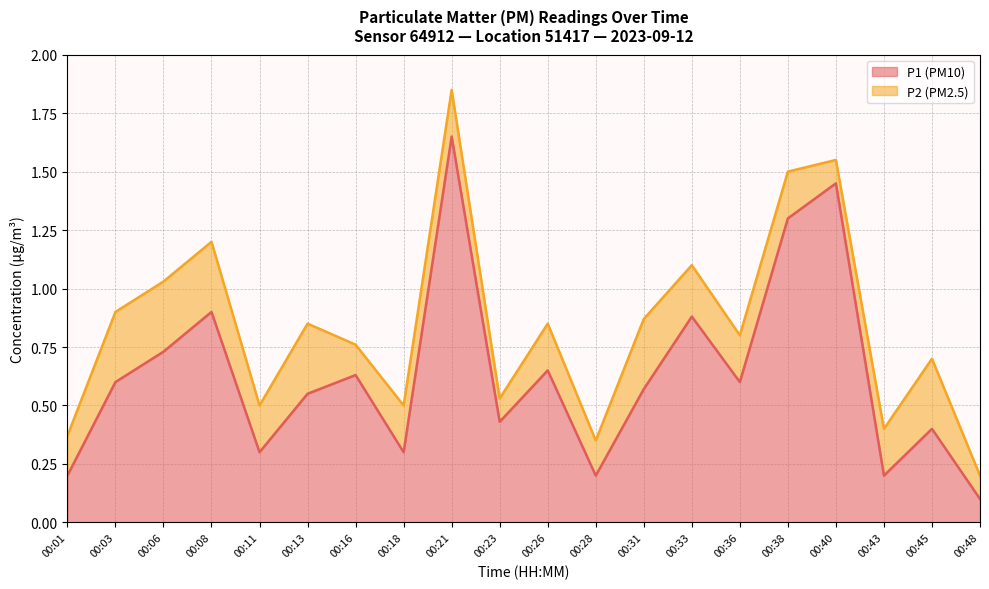

Reading left to right, what are all the values shown in this chart?

0.2	0.6	0.7	0.9	0.3	0.6	0.6	0.3	1.6	0.4	0.7	0.2	0.6	0.9	0.6	1.3	1.4	0.2	0.4	0.1